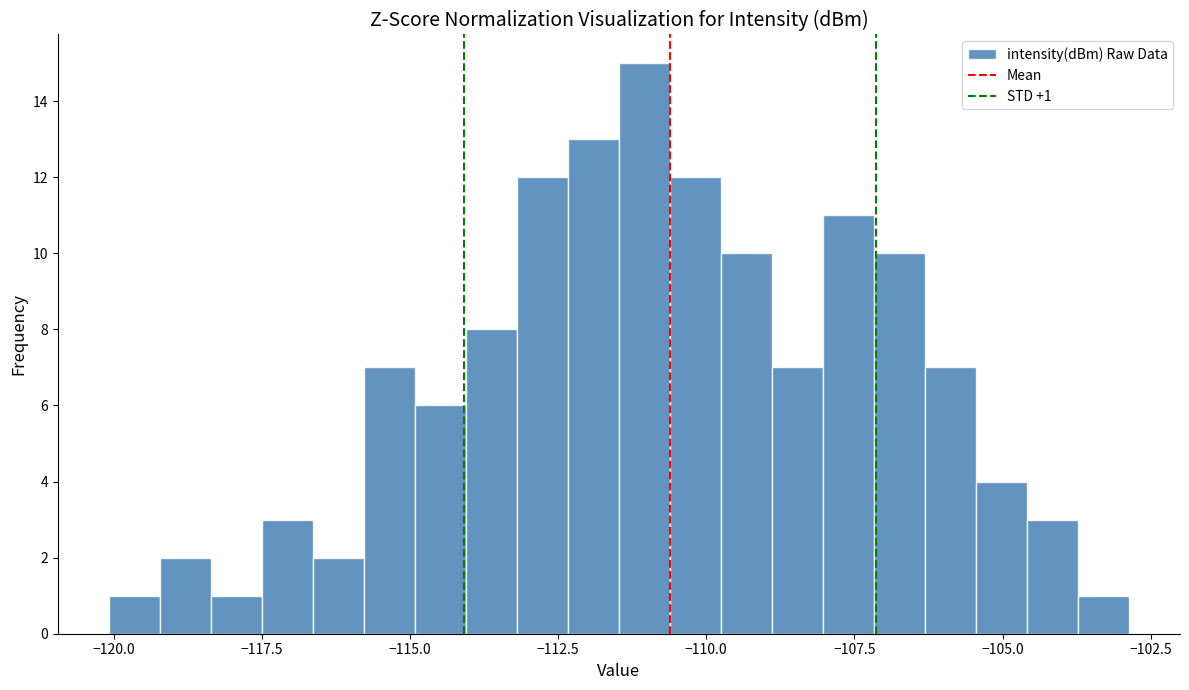

Around what value on the x-axis is the tallest bar? Give the approximate position of its centre, as read against the axis.

-111.0